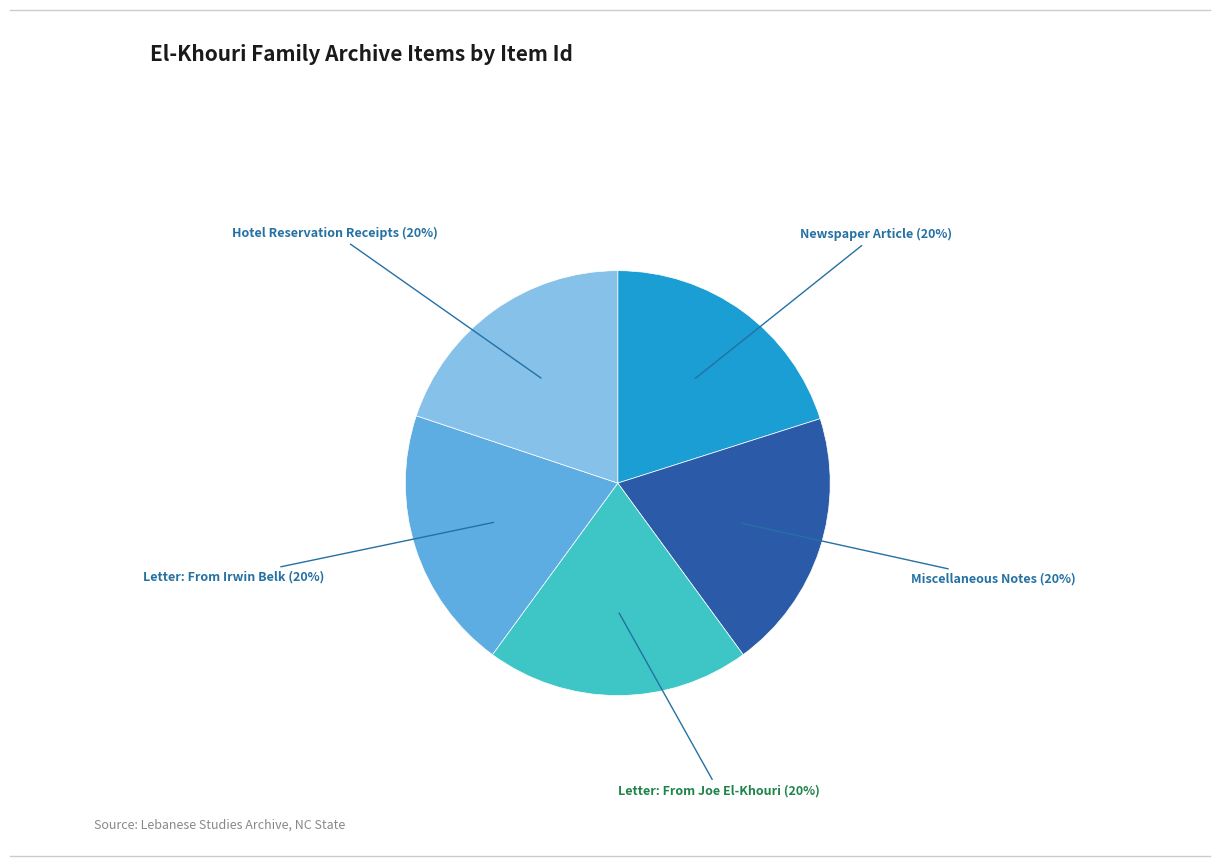

How many slices are in this pie chart?

5